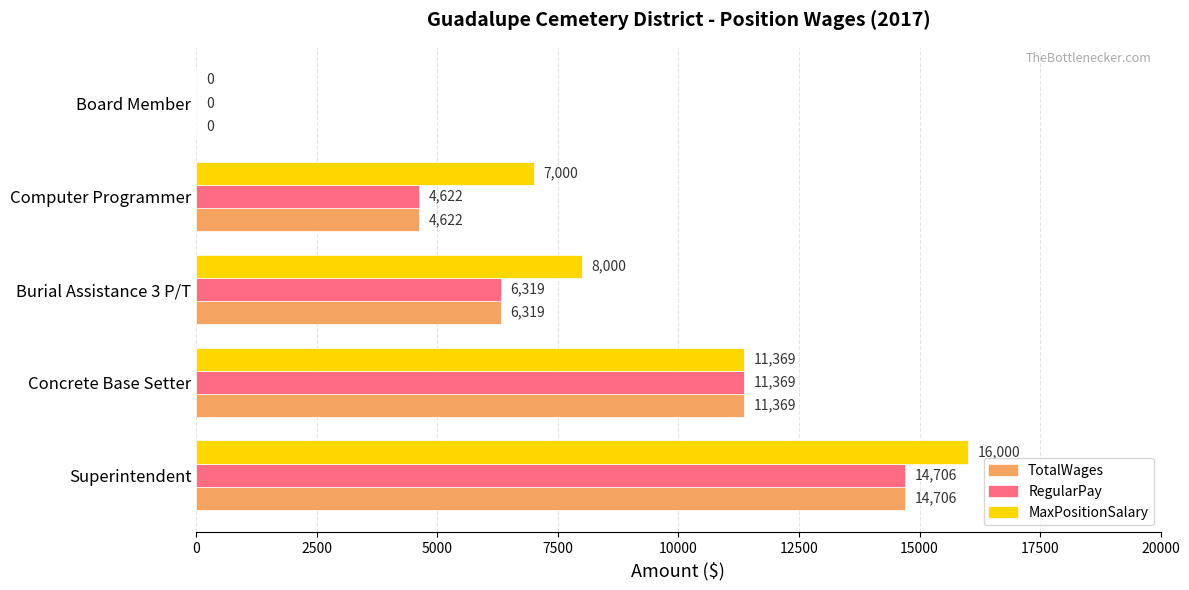

How many series are shown in this chart?

3